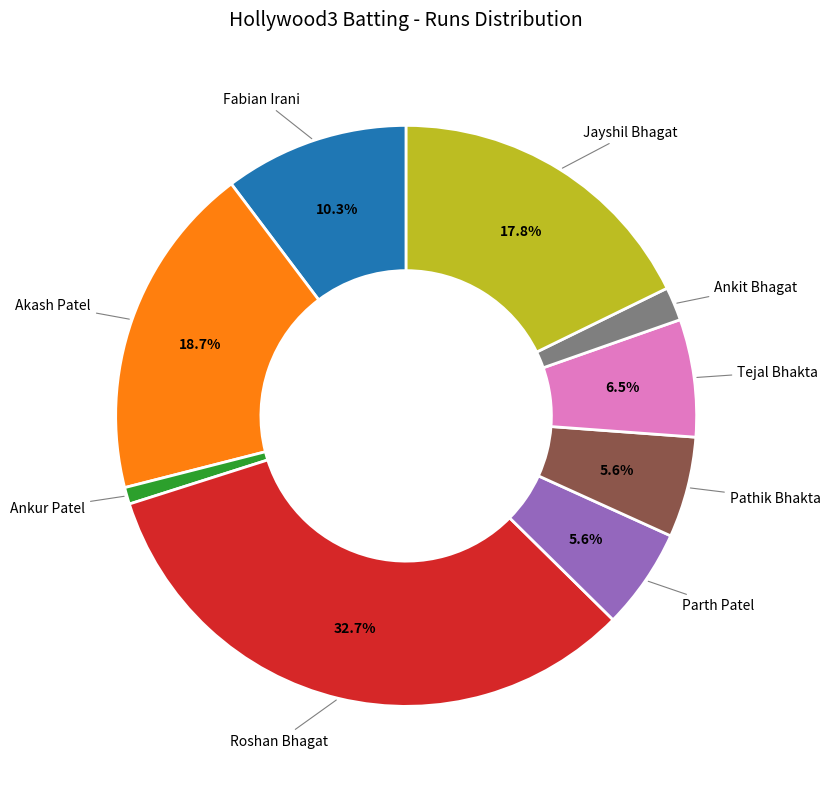

Is there a majority slice in this chart?

No